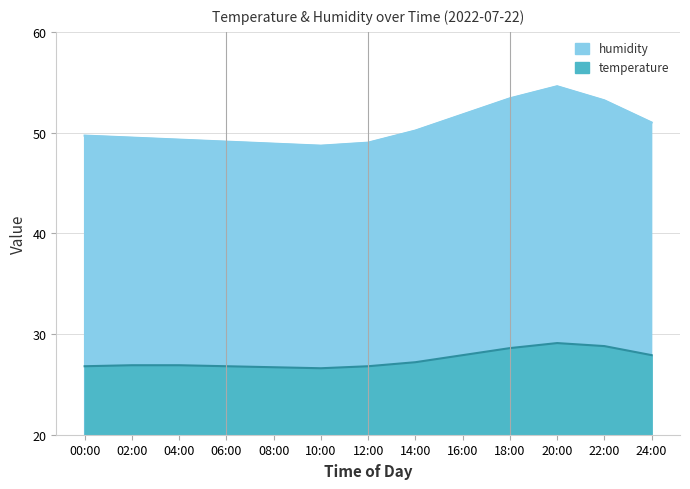

What is the average value of the temperature series?

27.5